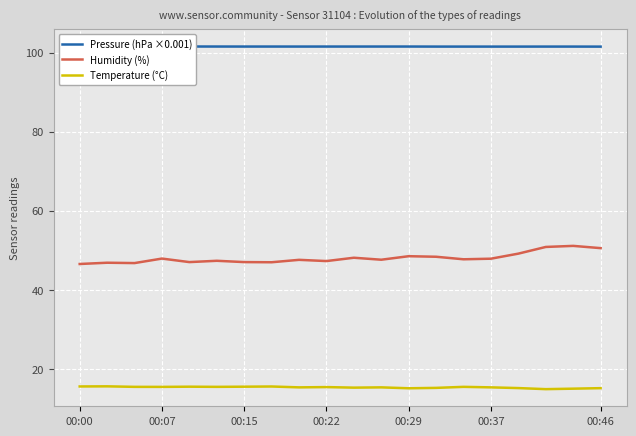

Which series has the largest total across all categories?

Pressure (hPa ×0.001)